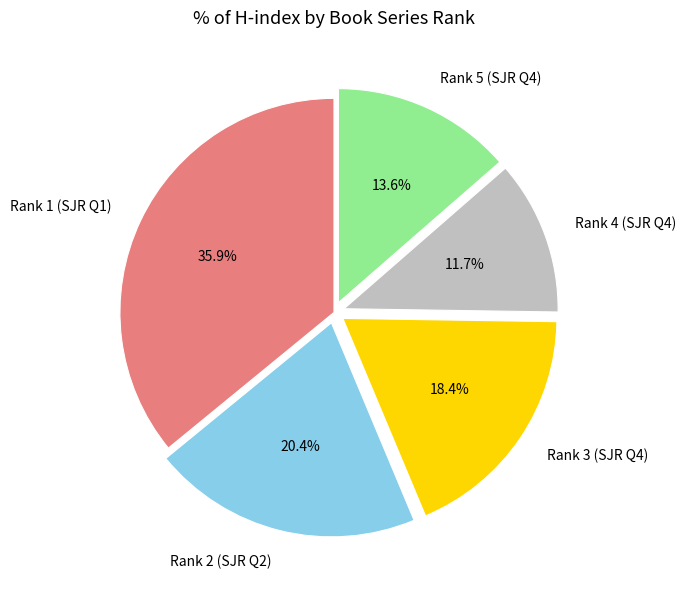

What percentage is NOT represented by Rank 1 (SJR Q1)?

64.1%